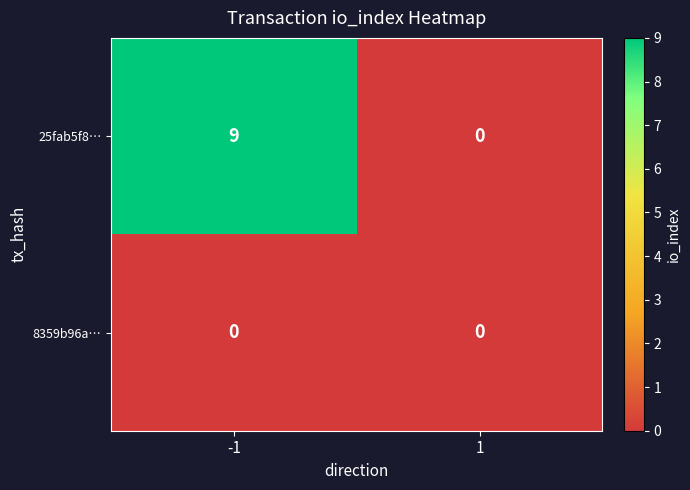

What is the highest value of the 25fab5f8… series?

9